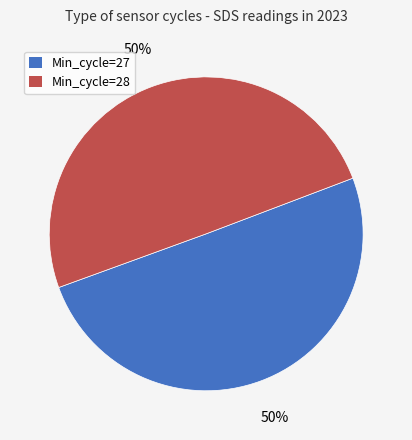

Count the number of slices in the pie.

2